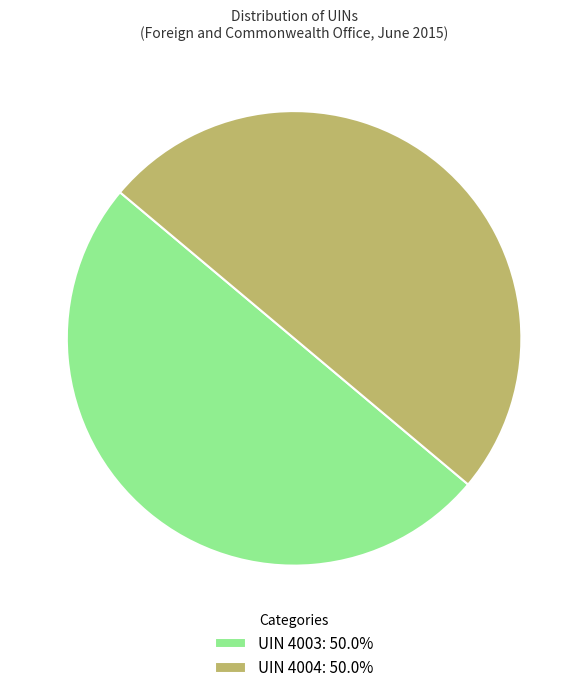

Approximately how many times larger is the value at UIN 4003: 50.0% compared to UIN 4004: 50.0%?

1.0